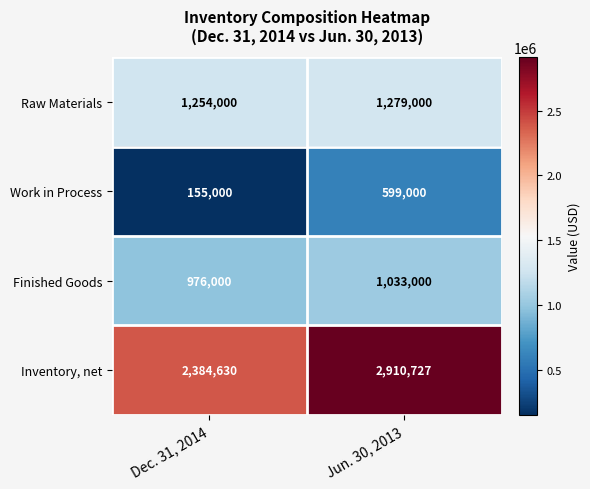

Reading right to left, transcribe all the data shown in this chart.

Raw Materials: 1279000	1254000
Work in Process: 599000	155000
Finished Goods: 1033000	976000
Inventory, net: 2910727	2384630